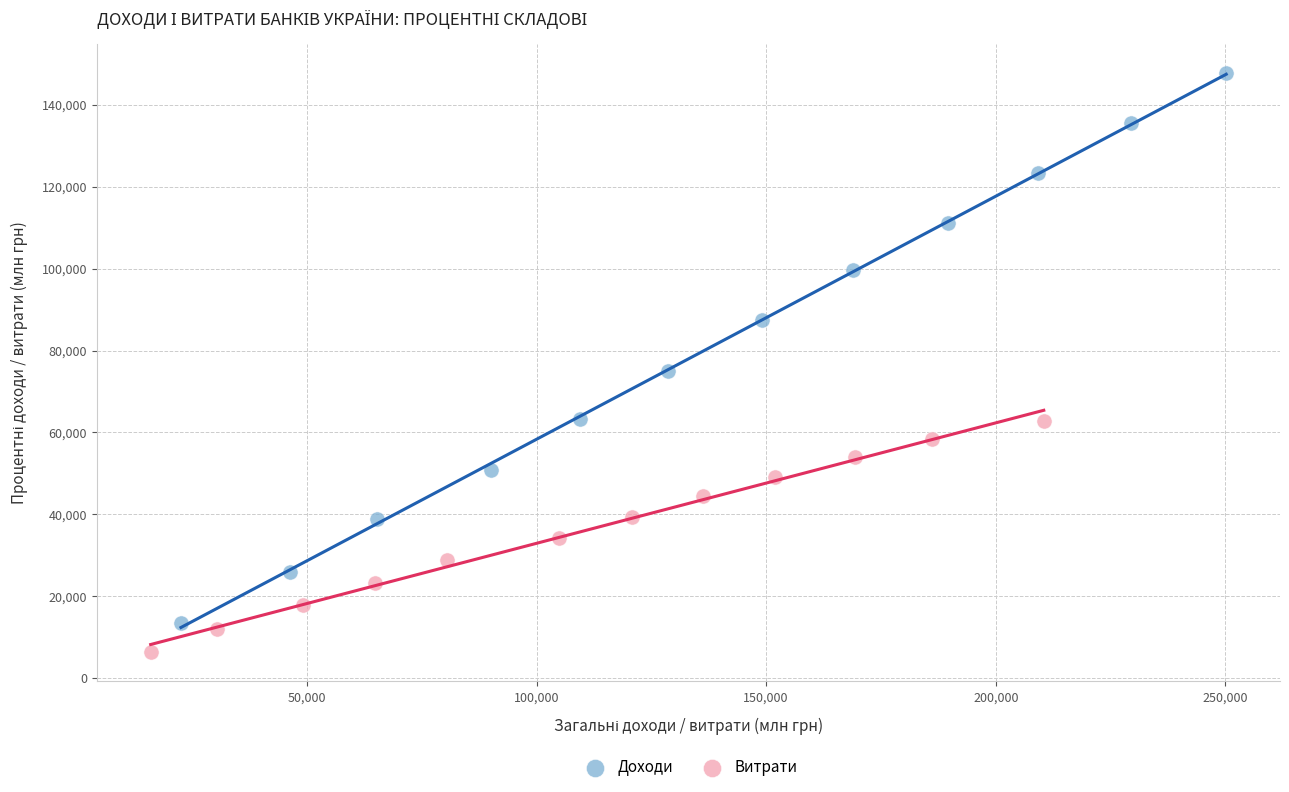

Which series reaches the maximum Y coordinate?

Доходи